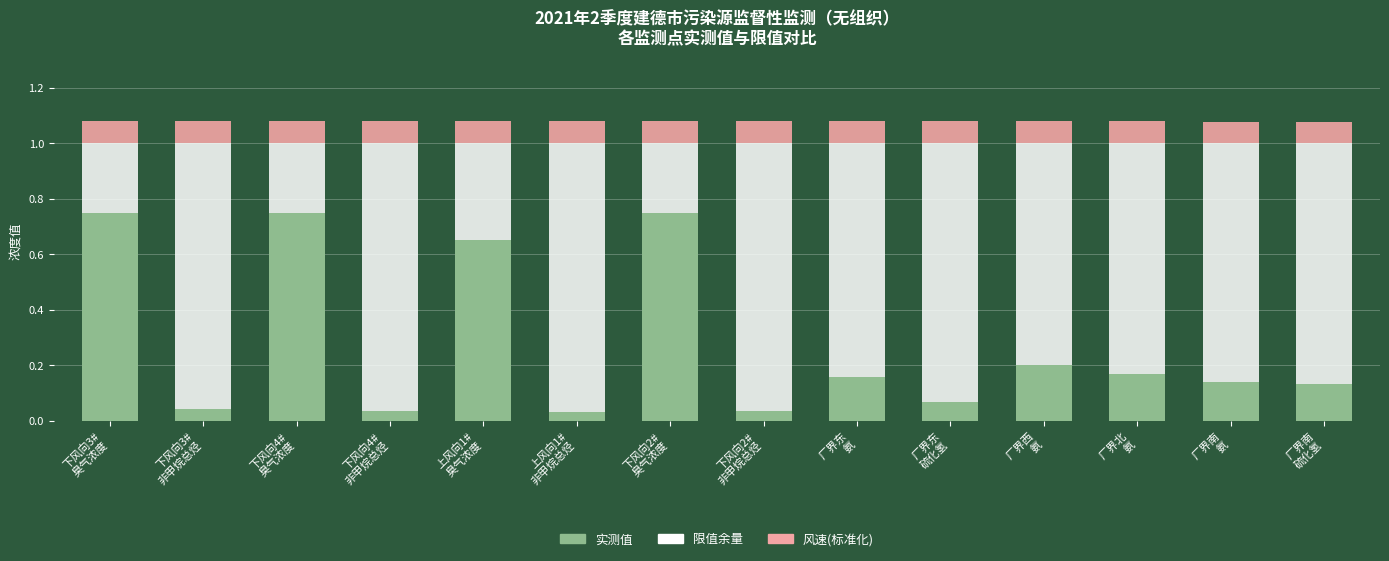

What is the average value of the 实测值 series?

0.3